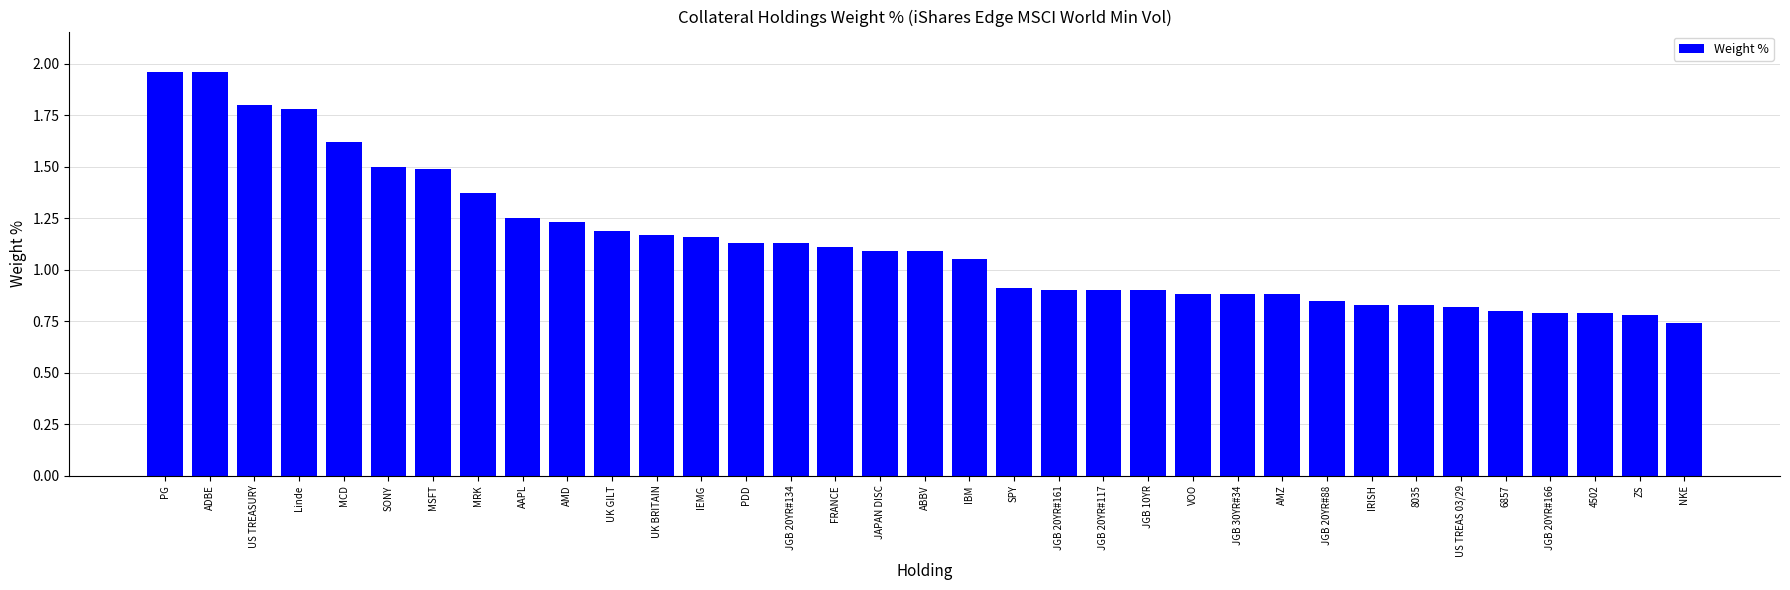

True or false: the data shows 0.7 at ADBE.

False